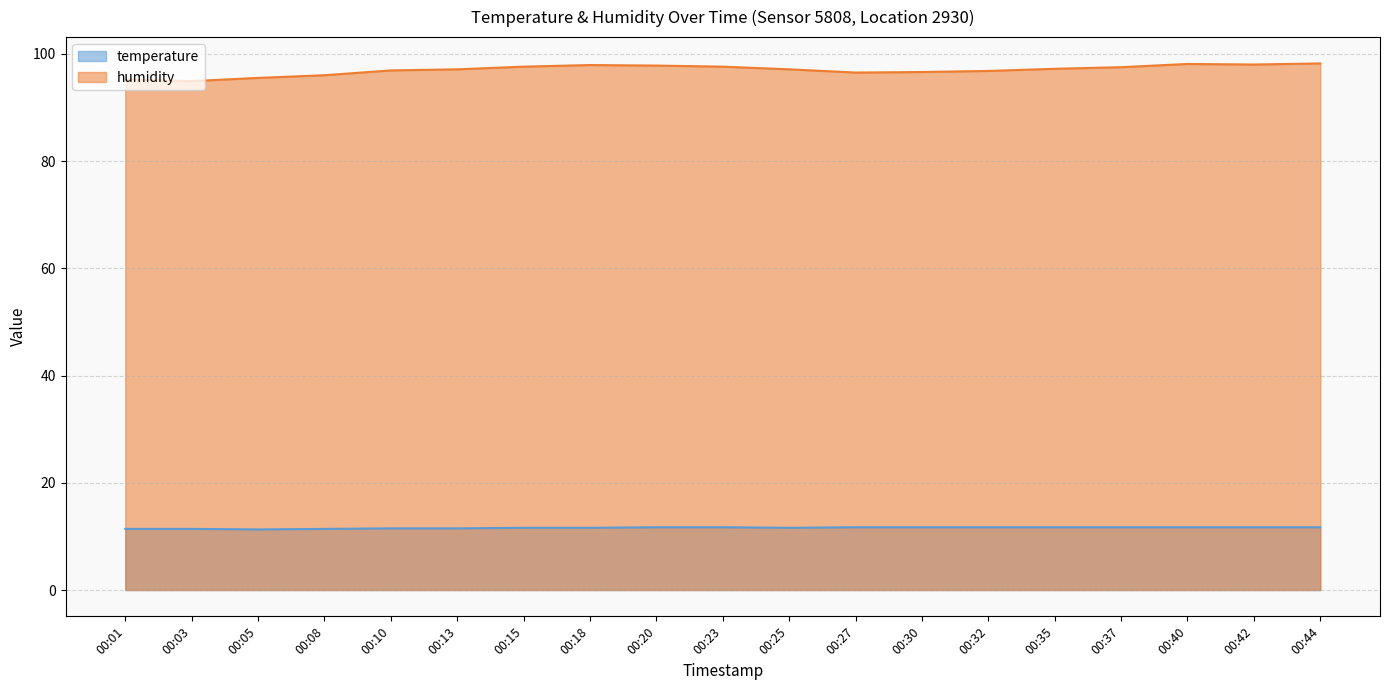

What is the difference between the maximum and minimum values in the humidity series?

3.3